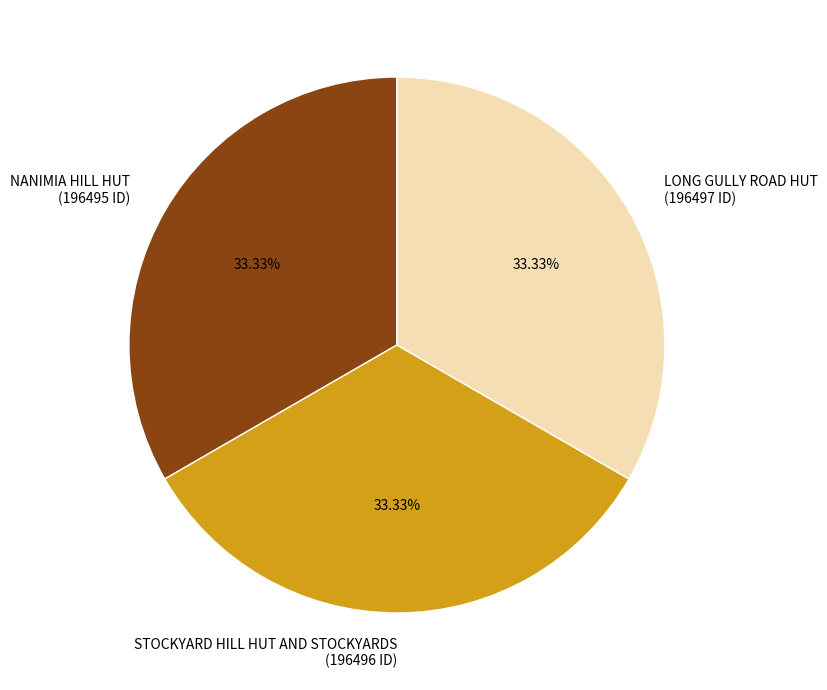

Is there any slice that represents more than half of the pie?

No